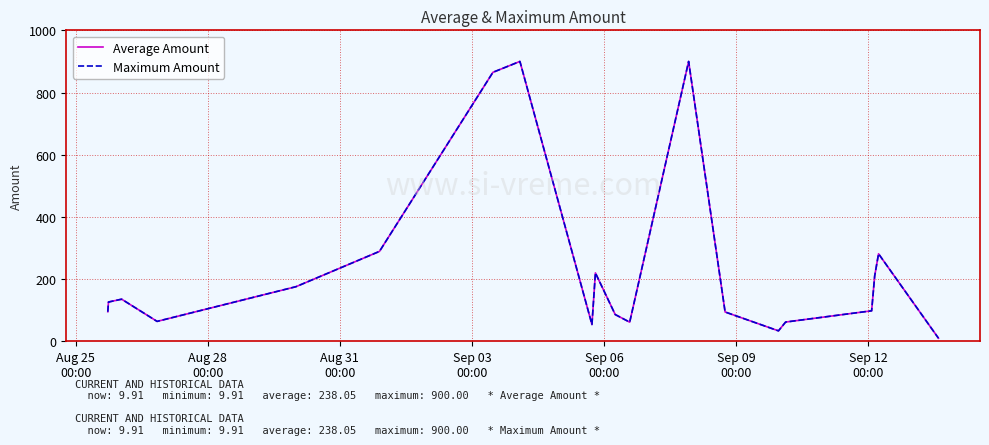

Which series has the largest total across all categories?

Average Amount